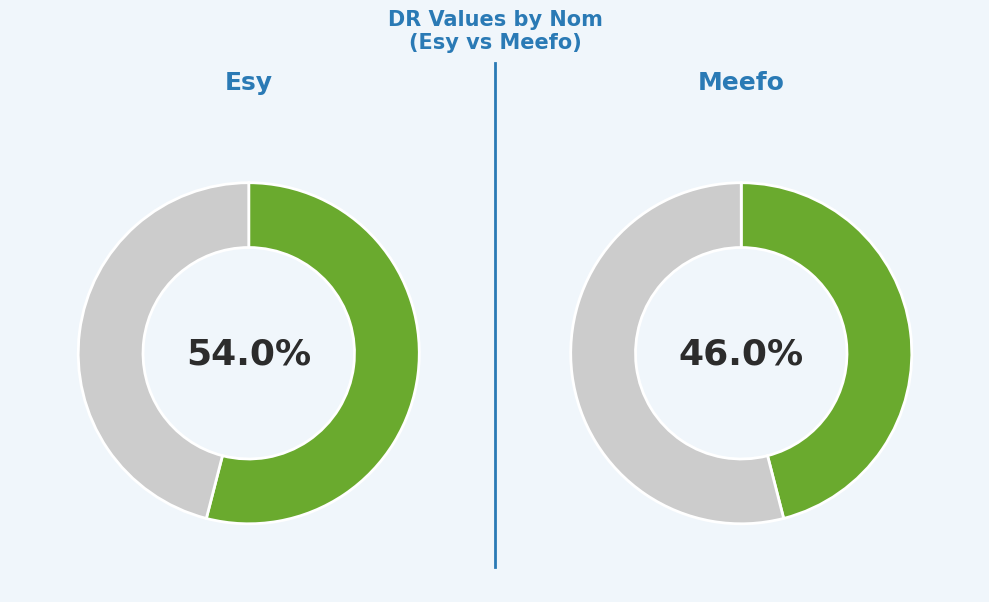

Is it true that Esy is 54% of the pie?

True